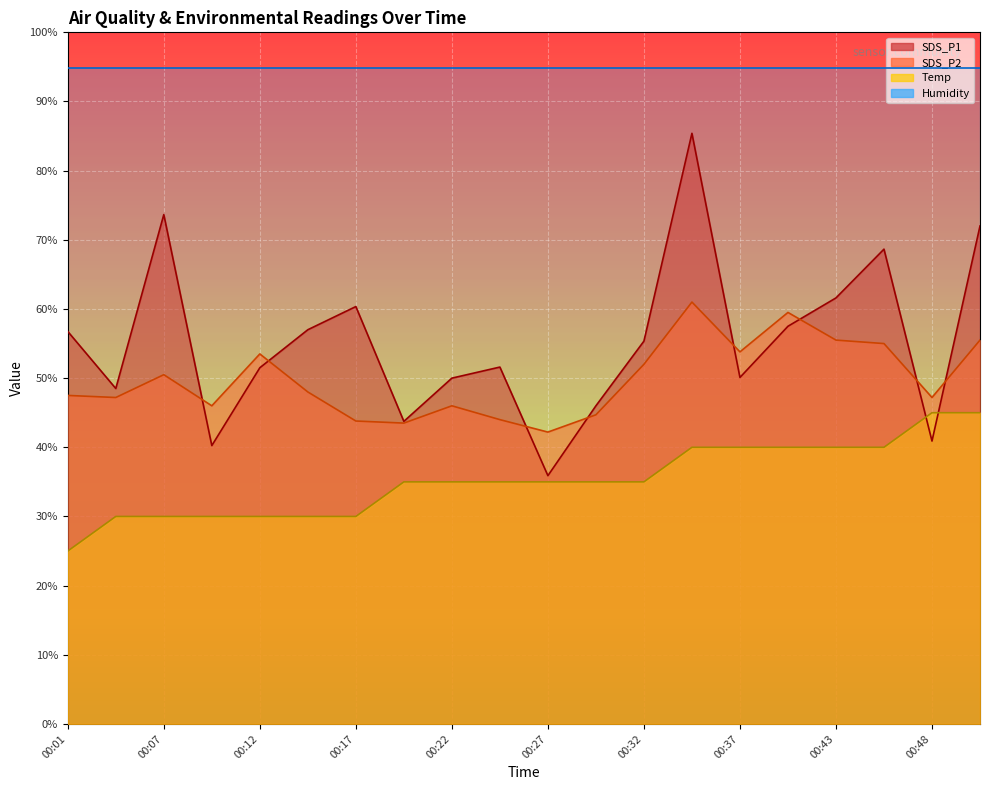

Between which two adjacent categories do Temp and SDS_P1 first intersect?

00:45 and 00:48